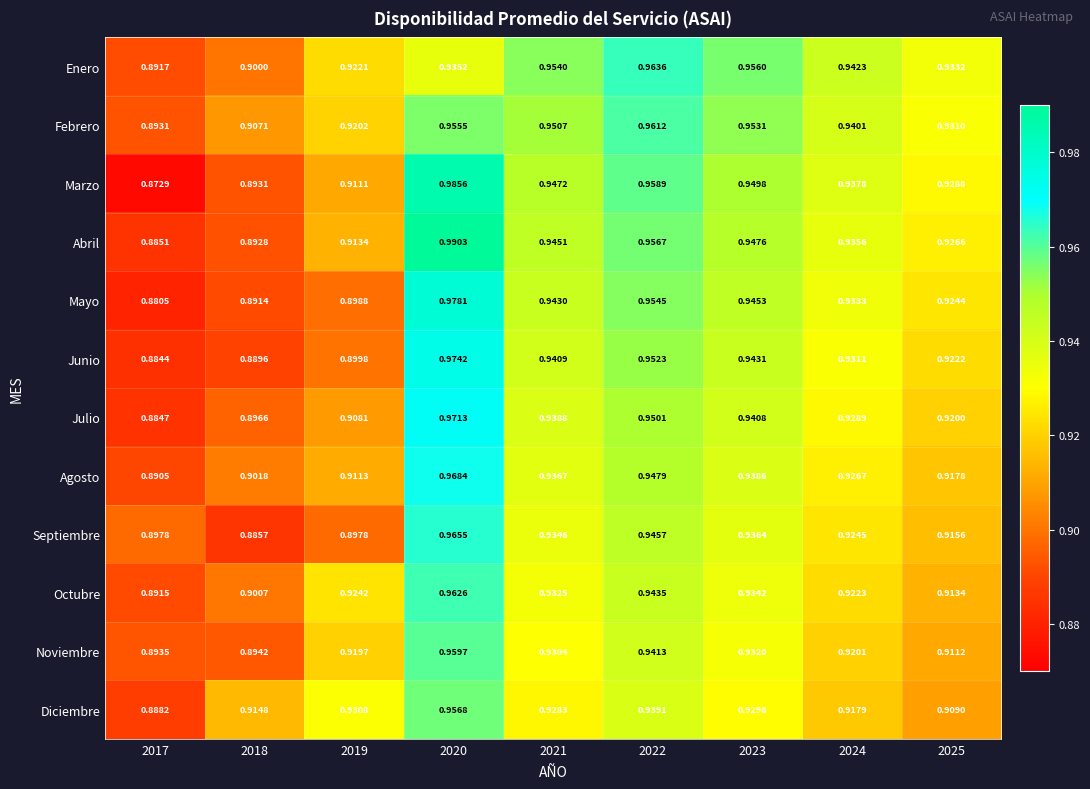

At which category is the sum across all series the highest?

2020